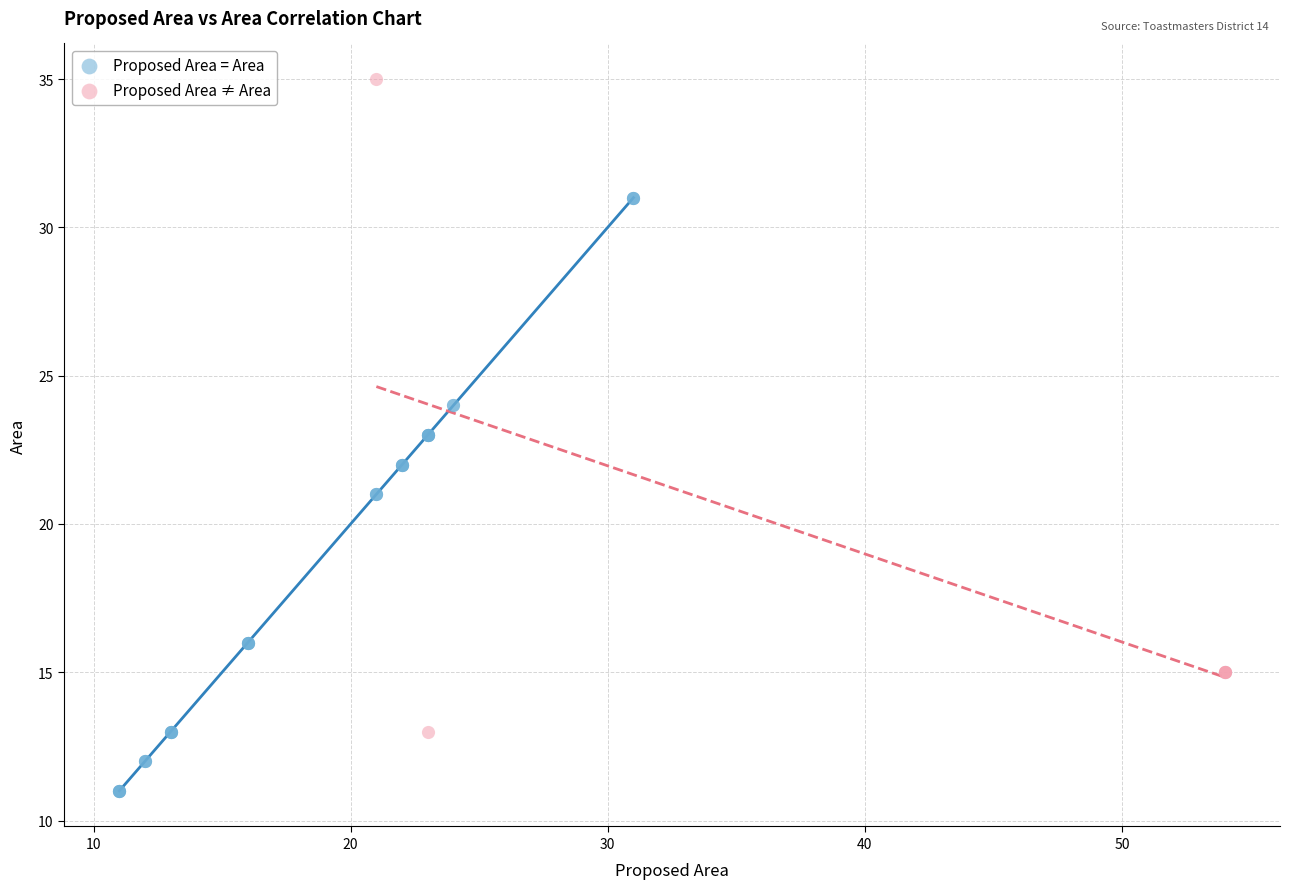

Which series contains the highest Y value?

Proposed Area ≠ Area